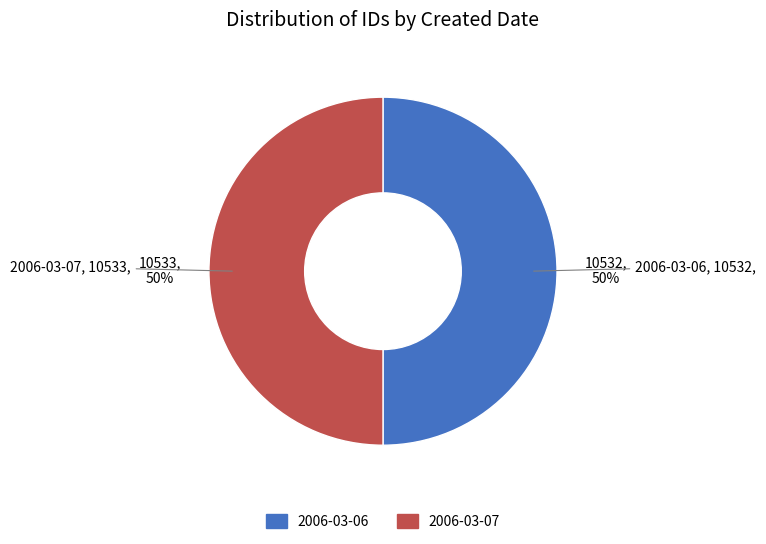

To the nearest percent, what portion does 2006-03-06 represent?

50%